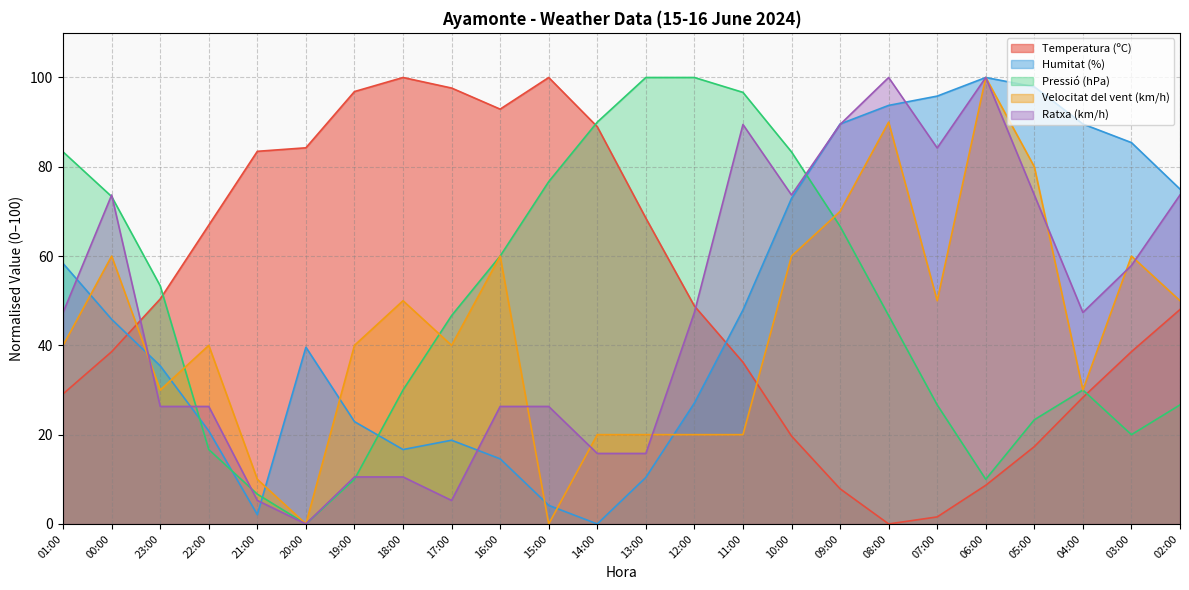

At how many categories does at least one series exceed 44?

24